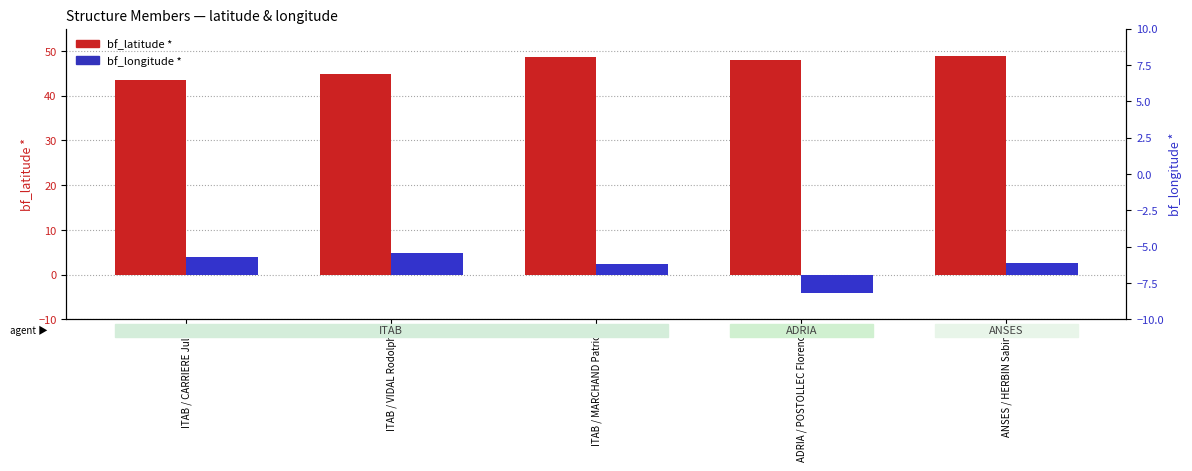

How many categories are shown in the chart?

5